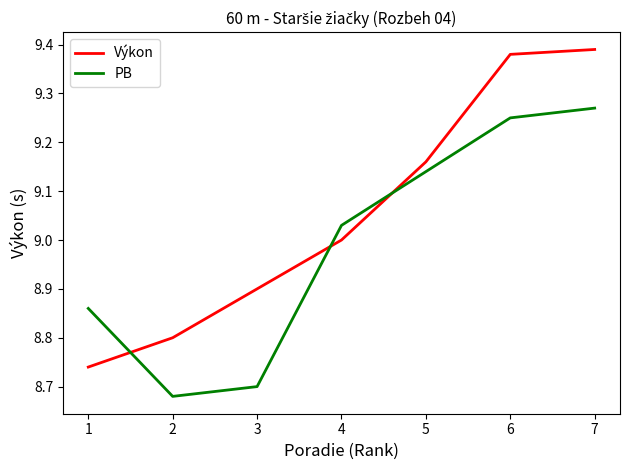

The value of Výkon at 2 is 8.8. True or false?

True